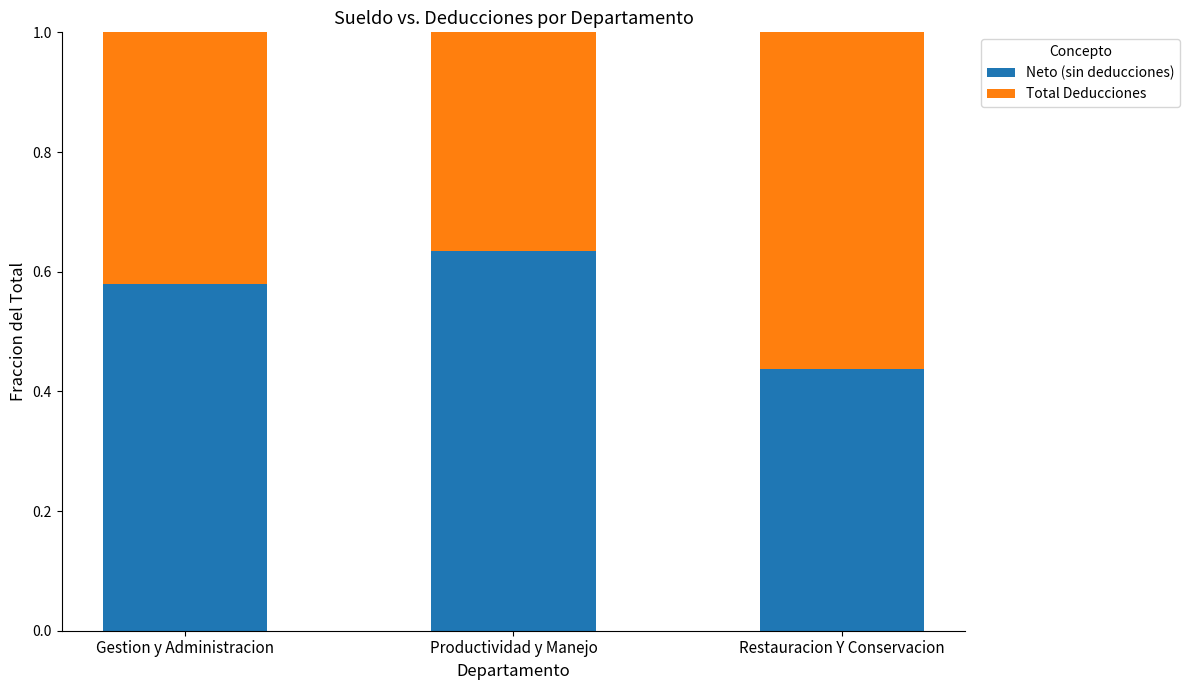

Is it true that Neto (sin deducciones) equals 0.7 at Restauracion Y Conservacion?

False